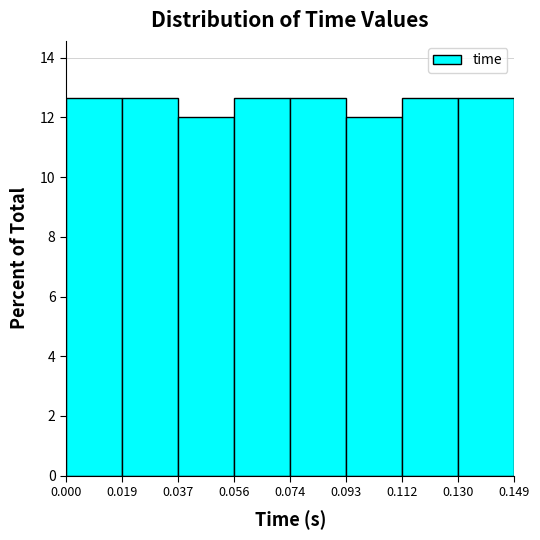

How tall is the bar that spans 0.093 to 0.112 on the x-axis? The values are not printed on the chart, so give them approximately, as read against the axis.

12.0